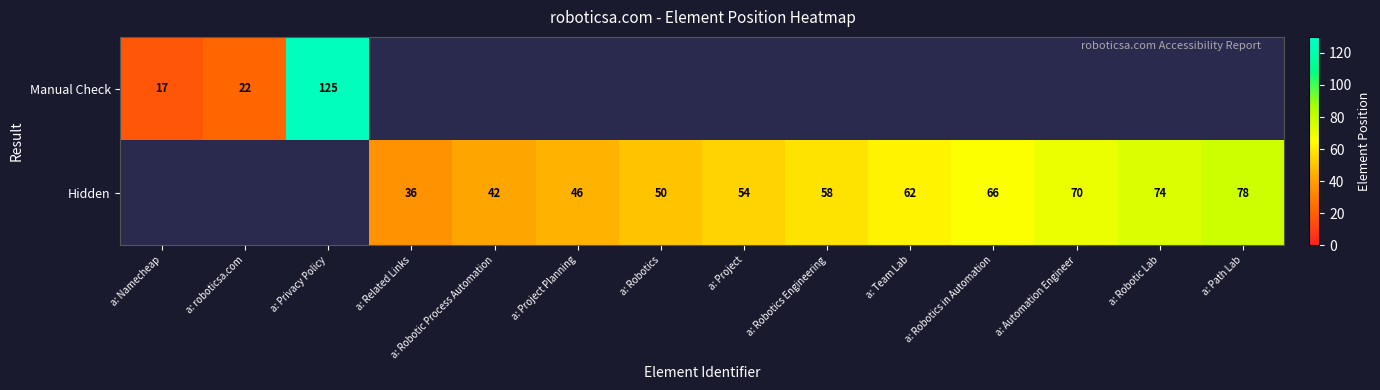

True or false: Hidden has a value of 66 at a: Robotics in Automation.

True